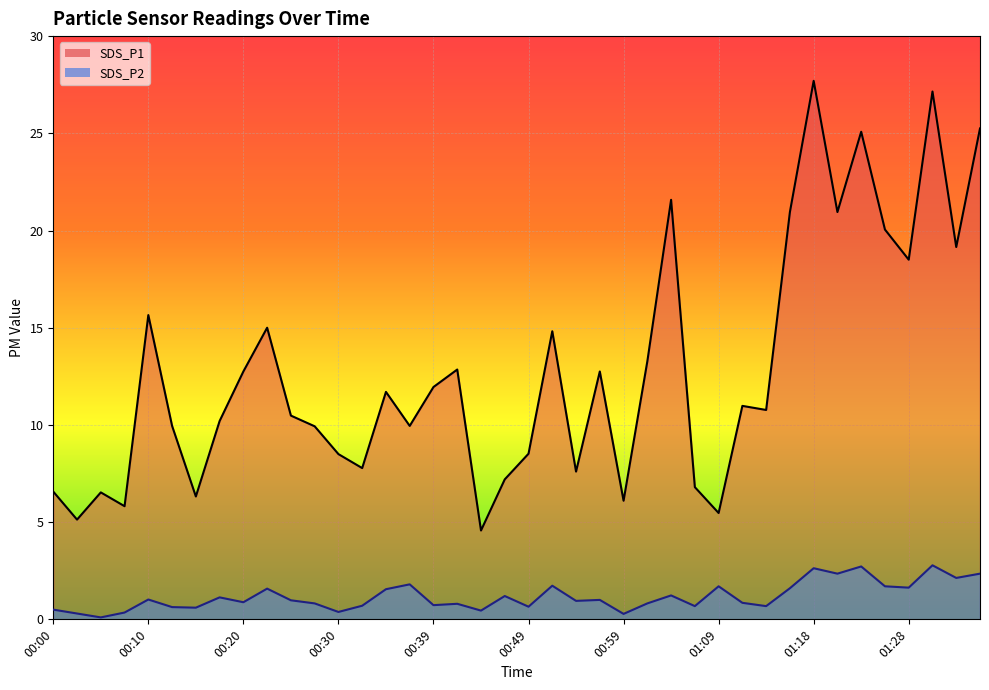

What is the difference between the maximum and minimum values in the SDS_P2_line series?

2.7